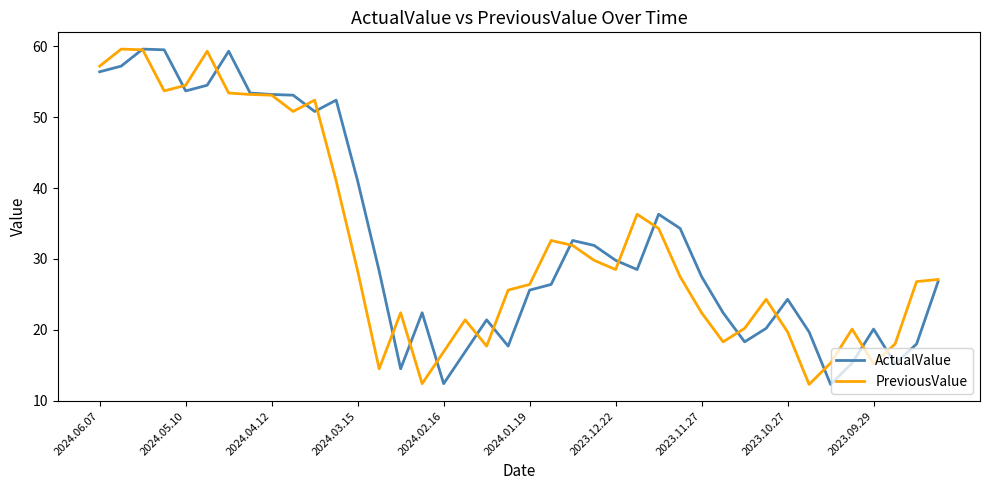

Does the chart display data point markers on the line(s)?

No